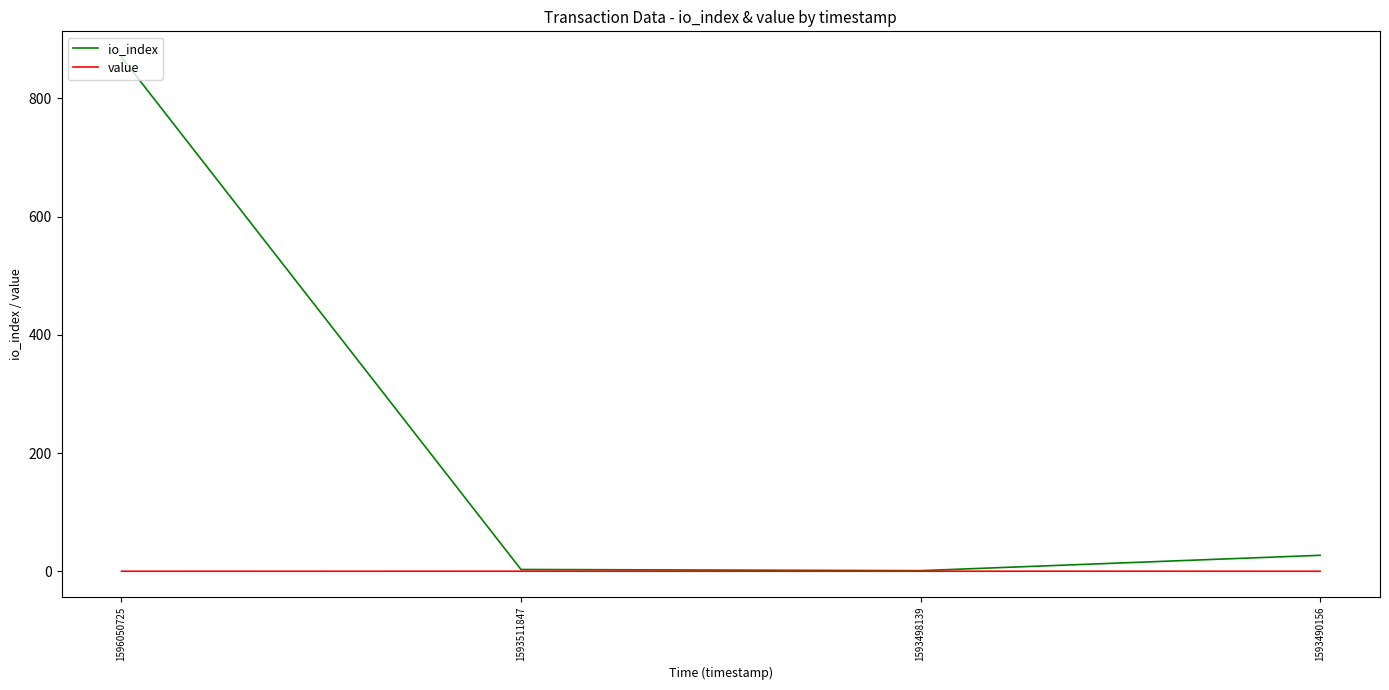

The value of value at 1593490156 is 0.0. True or false?

True